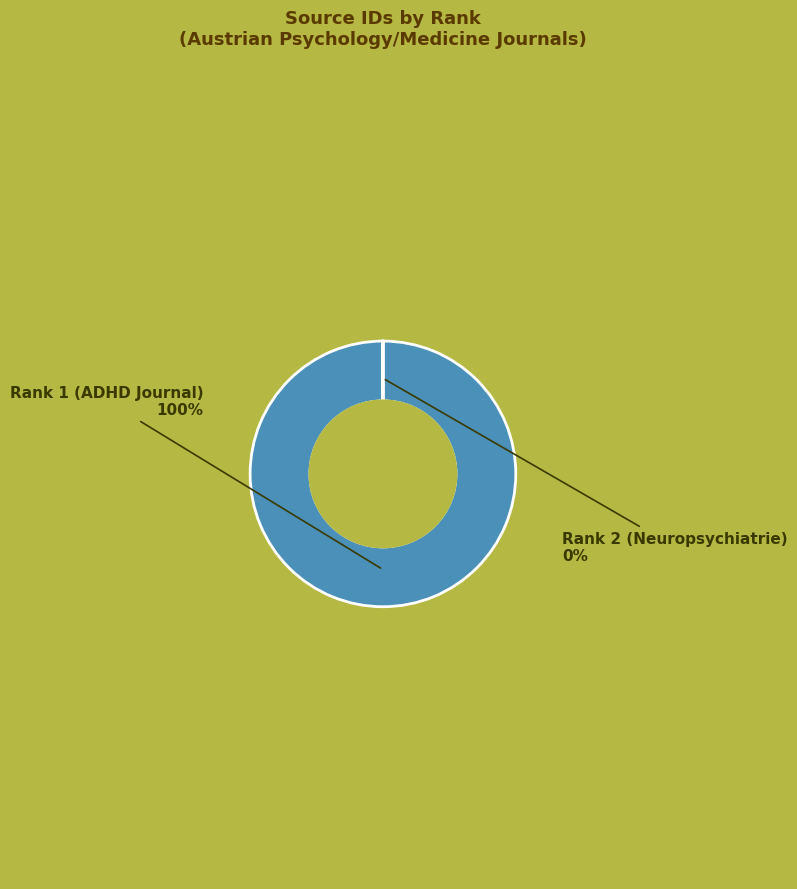

How many slices are in this pie chart?

2